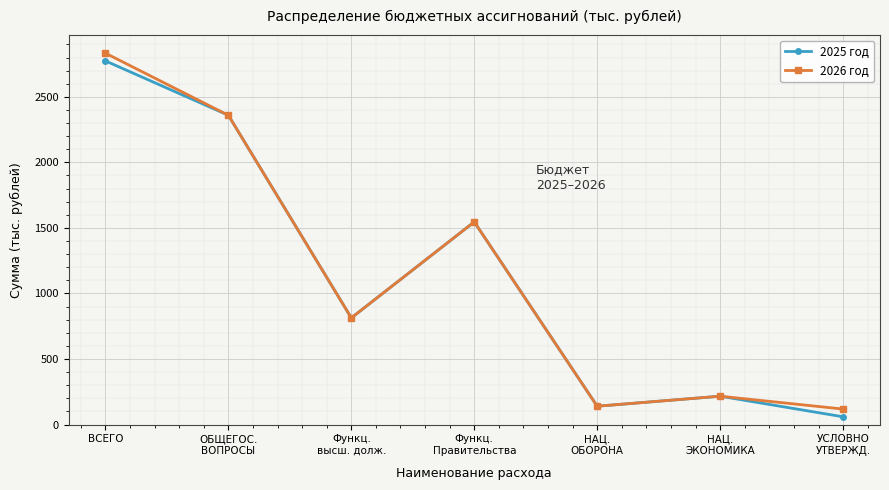

List the labels in order of 2025 год value, smallest first.

УСЛОВНО
УТВЕРЖД., НАЦ.
ОБОРОНА, НАЦ.
ЭКОНОМИКА, Функц.
высш. долж., Функц.
Правительства, ОБЩЕГОС.
ВОПРОСЫ, ВСЕГО